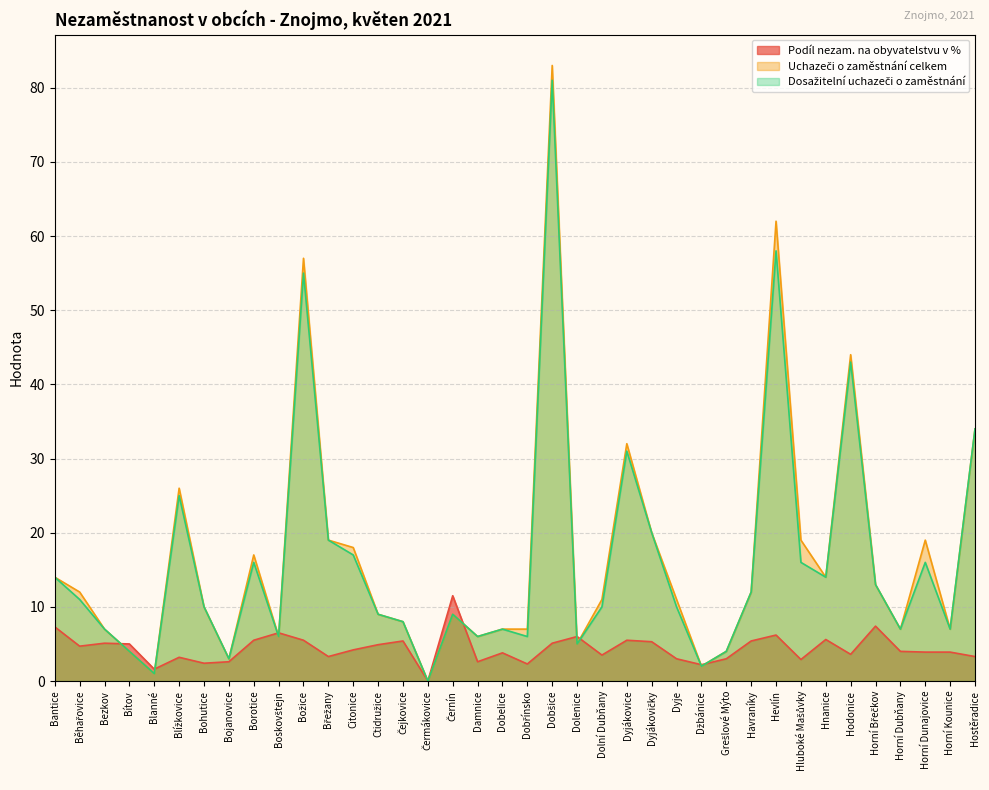

Which series has the largest total across all categories?

Uchazeči o zaměstnání celkem